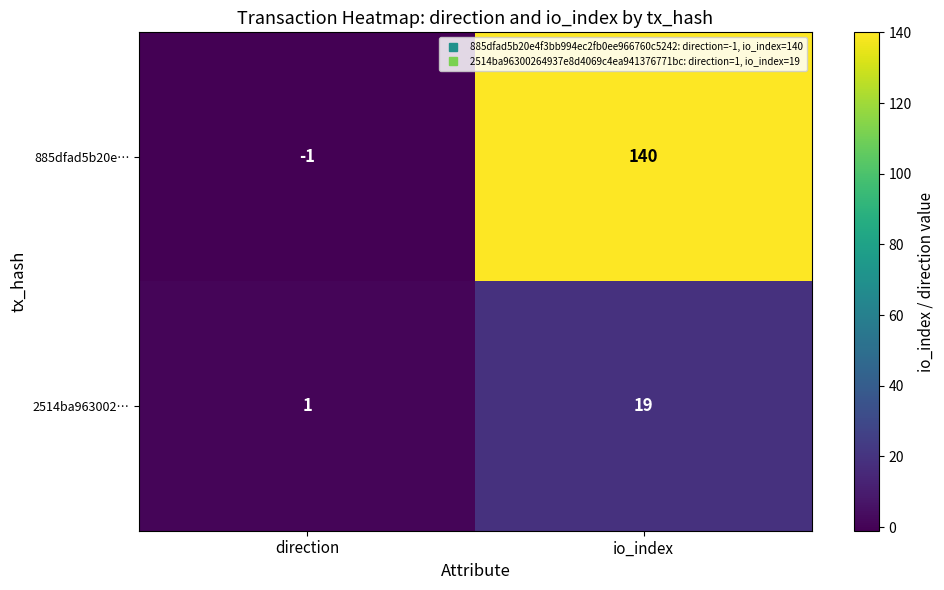

What is the difference between the 2514ba963002… values at direction and io_index?

18